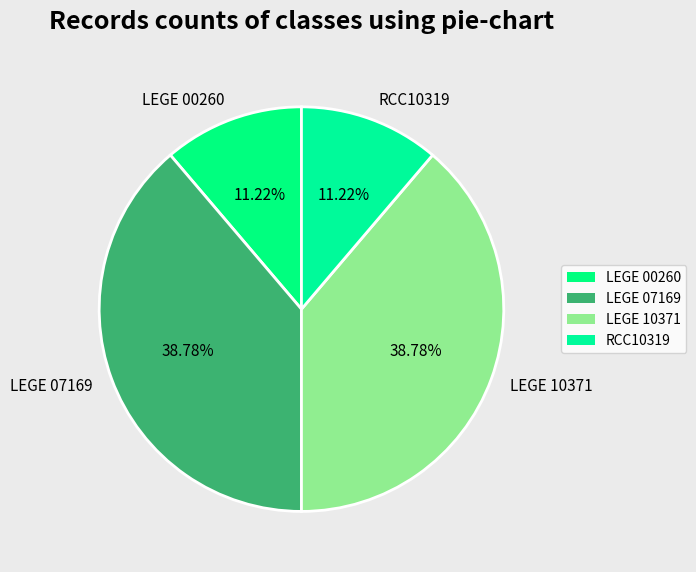

What percentage is the LEGE 00260 slice, to the nearest percent?

11%